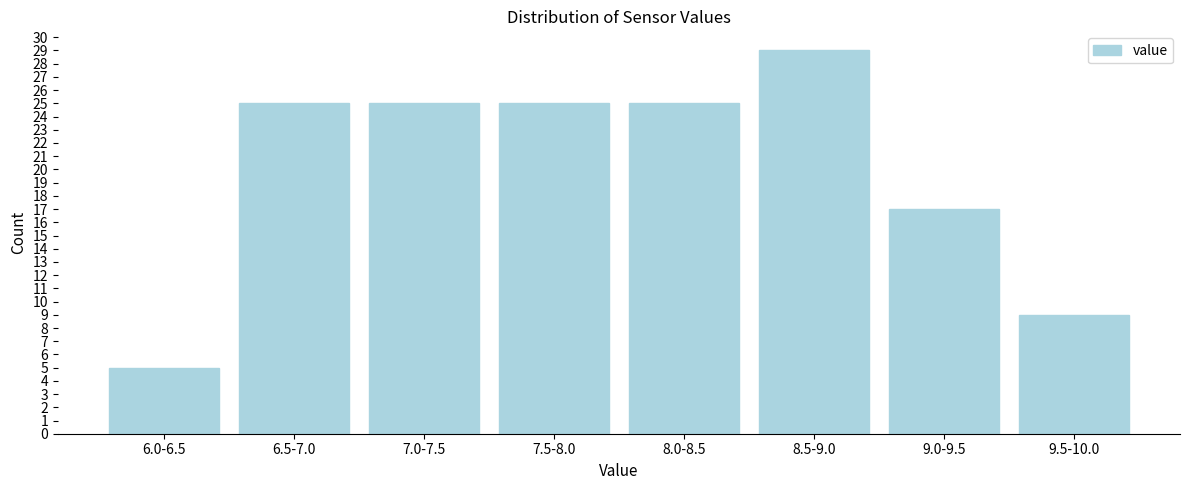

Reading left to right, extract all data points from this chart.

6.0-6.5=5	6.5-7.0=25	7.0-7.5=25	7.5-8.0=25	8.0-8.5=25	8.5-9.0=29	9.0-9.5=17	9.5-10.0=9